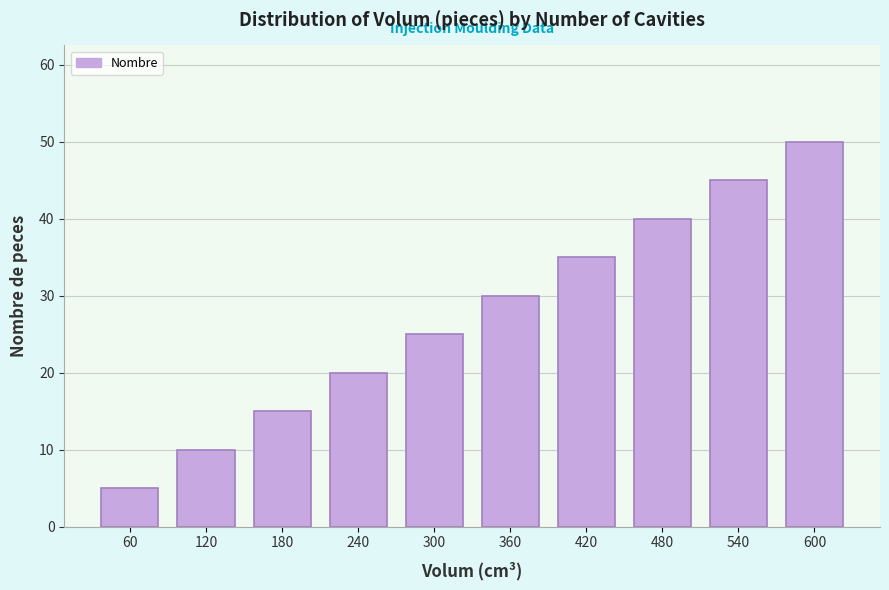

Reading left to right, list all the values displayed in this chart.

5	10	15	20	25	30	35	40	45	50